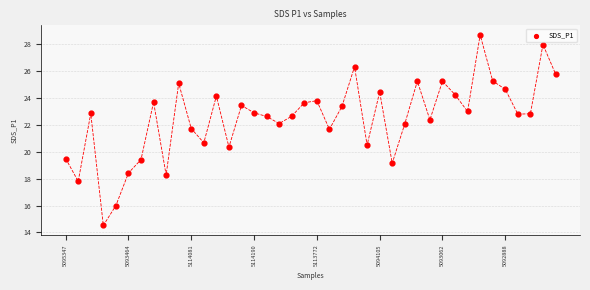

What Y value in the scatter plot is closest to 21?

20.7